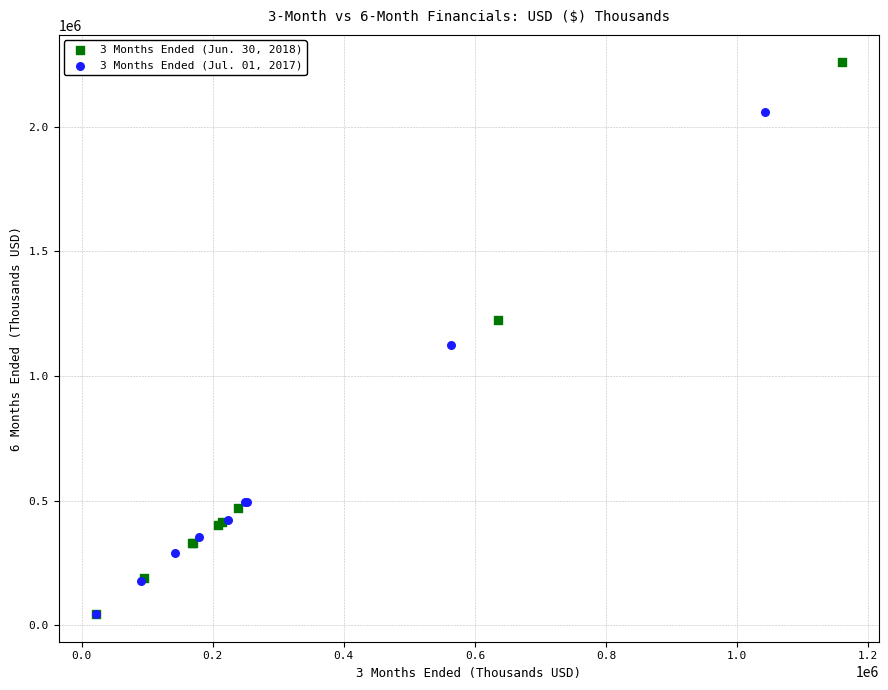

Which series has the widest spread of Y values?

3 Months Ended (Jun. 30, 2018)